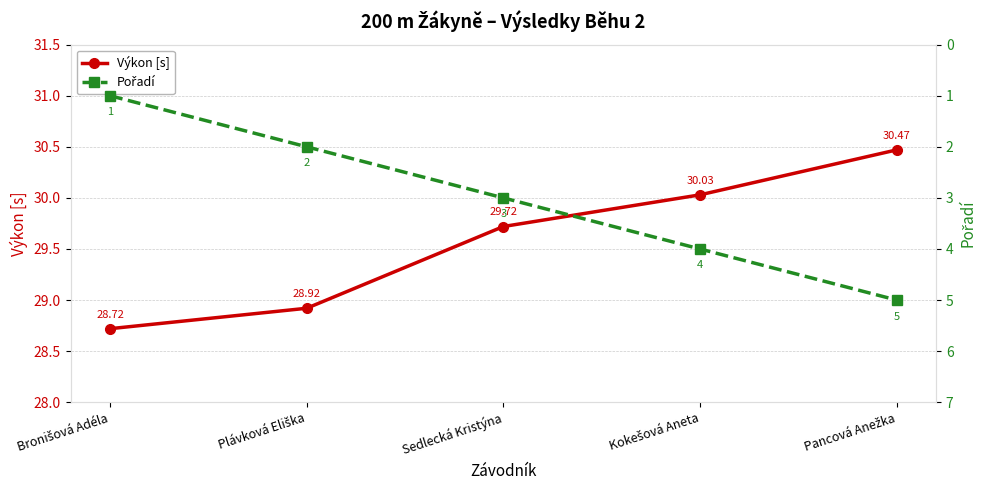

True or false: Výkon [s] and Pořadí cross at least once.

False